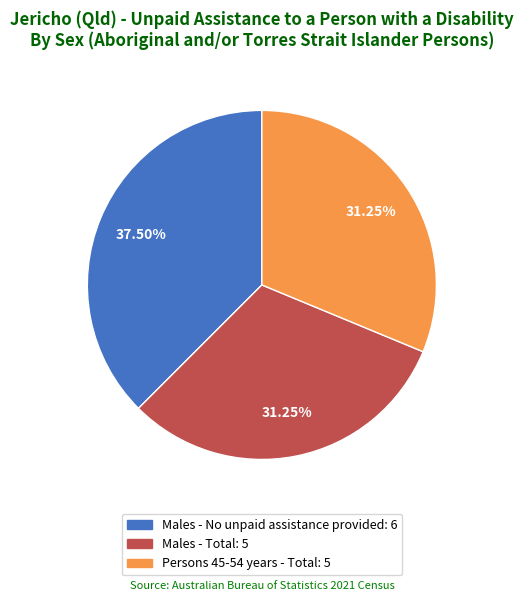

Does any single category account for the majority?

No